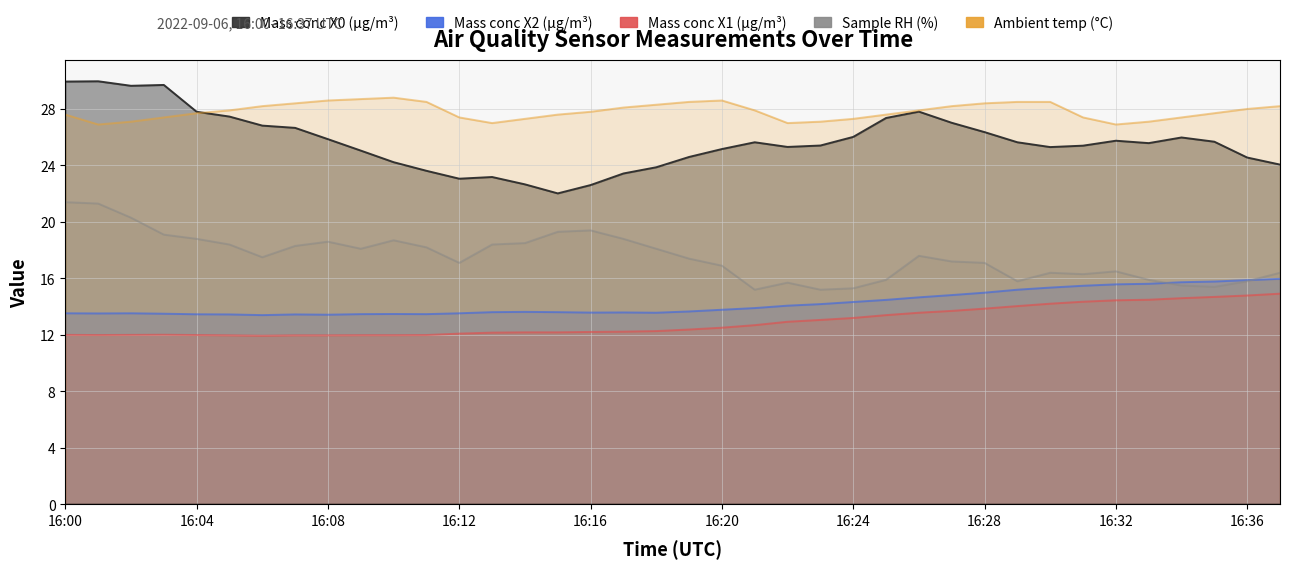

Where is the first local minimum for Mass conc X2 (μg/m³)?

16:01